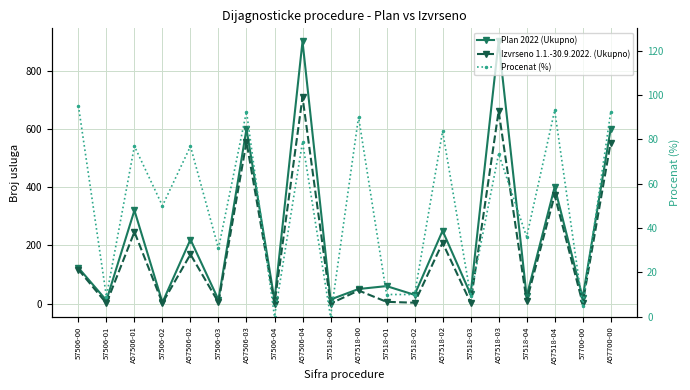

The value of Plan 2022 (Ukupno) at A57700-00 is 997.8. True or false?

False